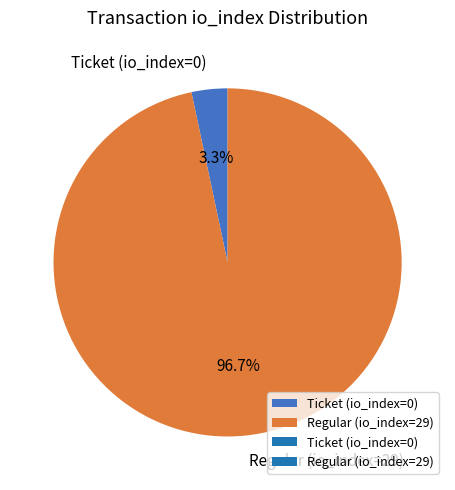

Between Regular (io_index=29) and Ticket (io_index=0), which is larger?

Regular (io_index=29)